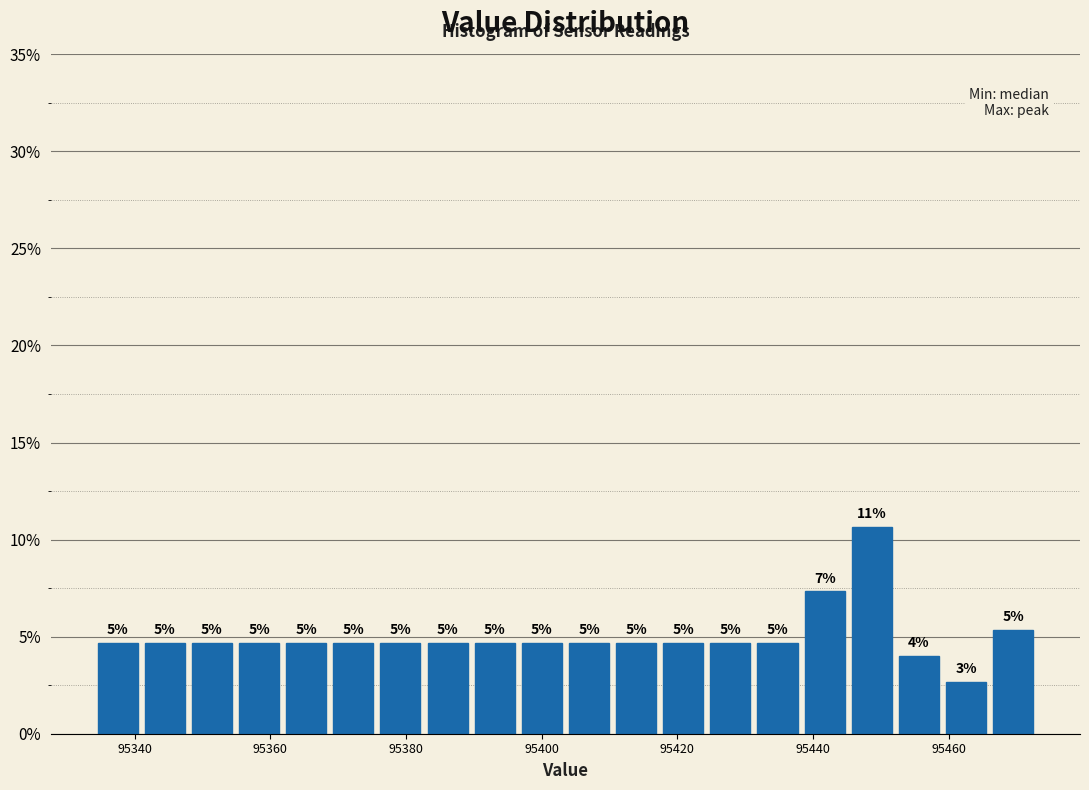

Read against the x-axis, roughly where is the centre of the tallest bar?

95448